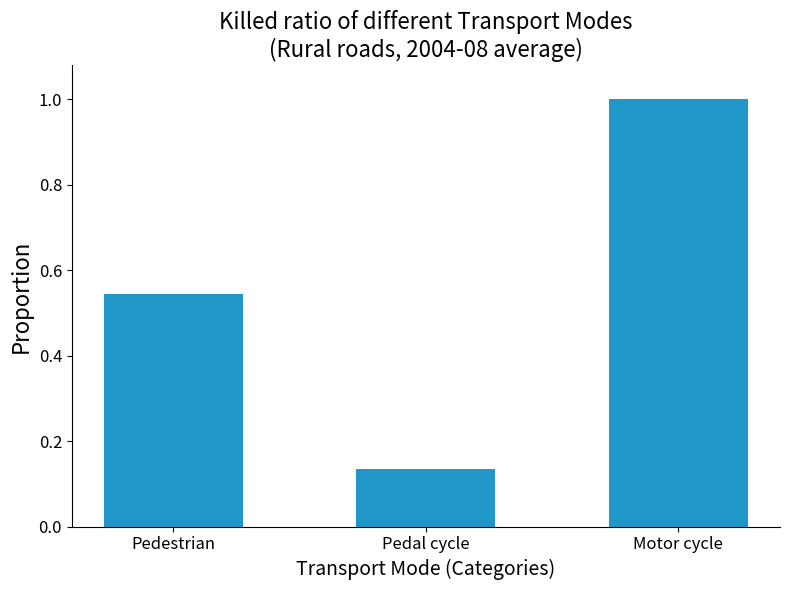

Which category has the highest value across all series?

Motor cycle